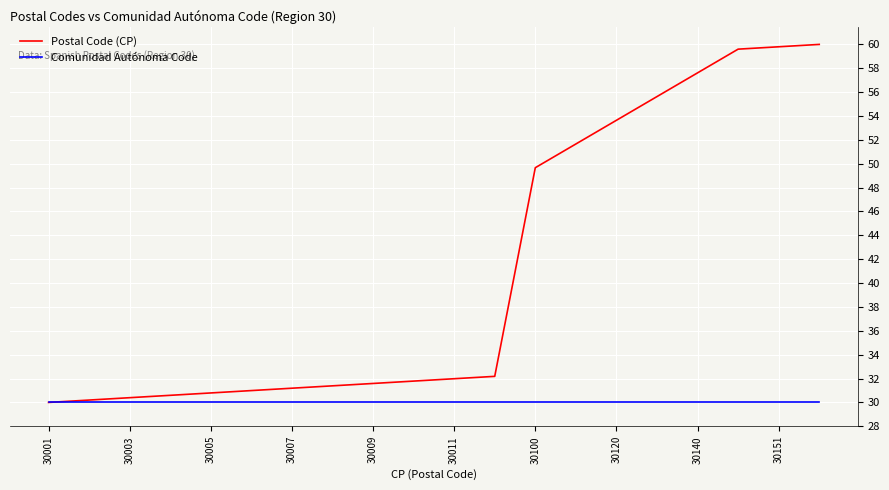

Which series has the largest total across all categories?

Postal Code (CP)